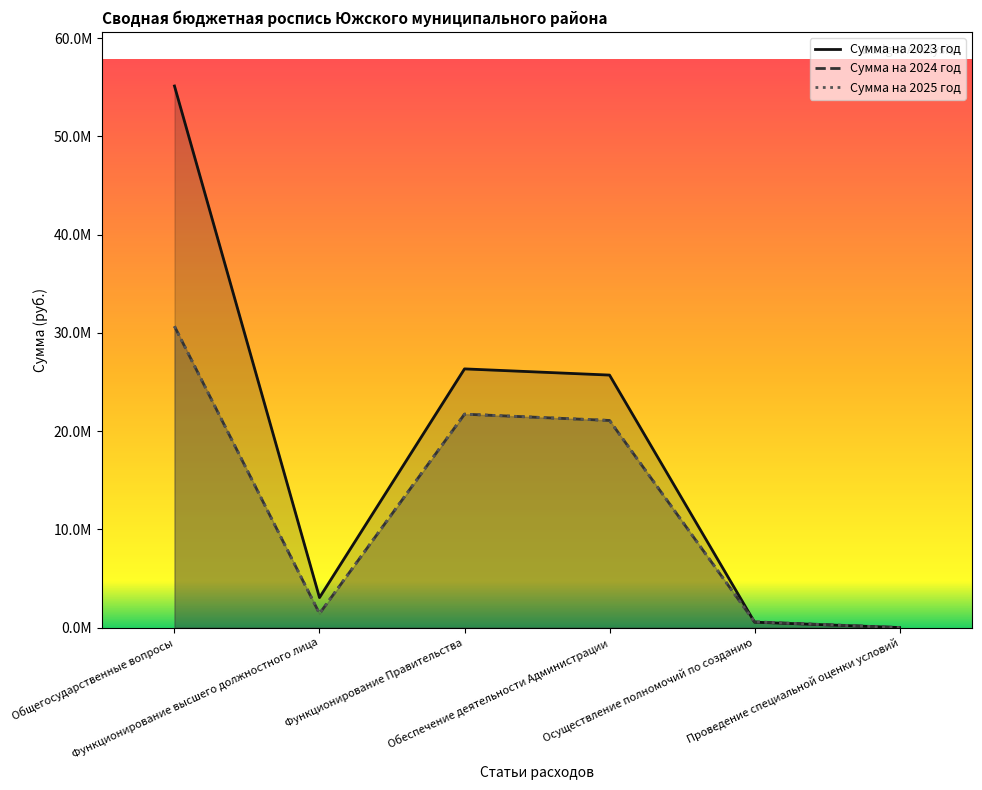

Reading left to right, transcribe all the data shown in this chart.

Сумма на 2023 год: 55137784.2	3055041.3	26339034.0	25708424.4	552309.6	4500.0
Сумма на 2024 год: 30678151.6	1426421.0	21729493.0	21088298.1	584194.8	0.0
Сумма на 2025 год: 30678037.0	1426421.0	21729493.0	21088298.1	584194.8	0.0